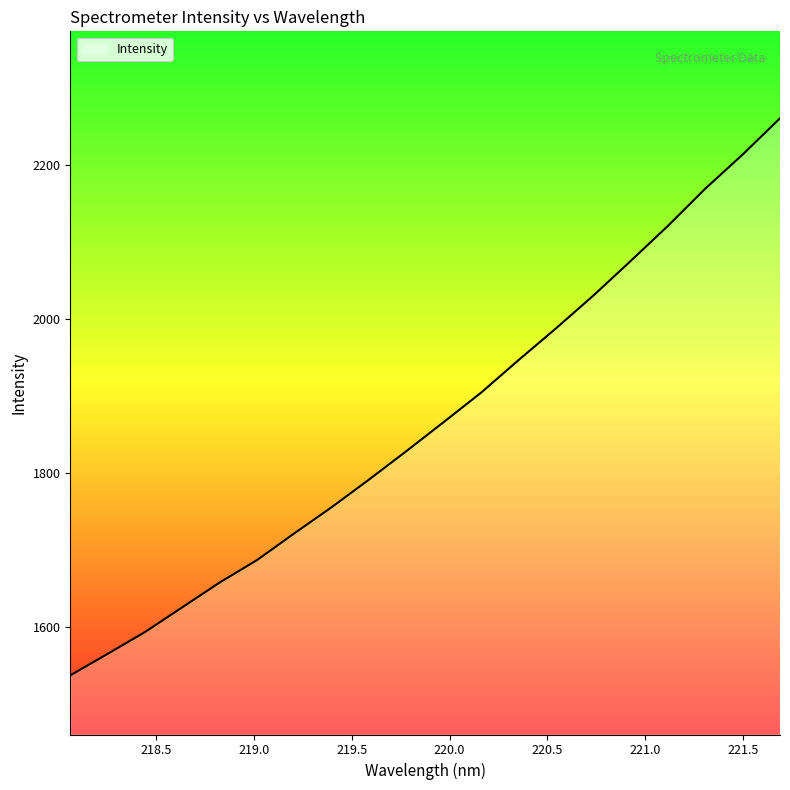

What is the smallest value displayed?

1536.8